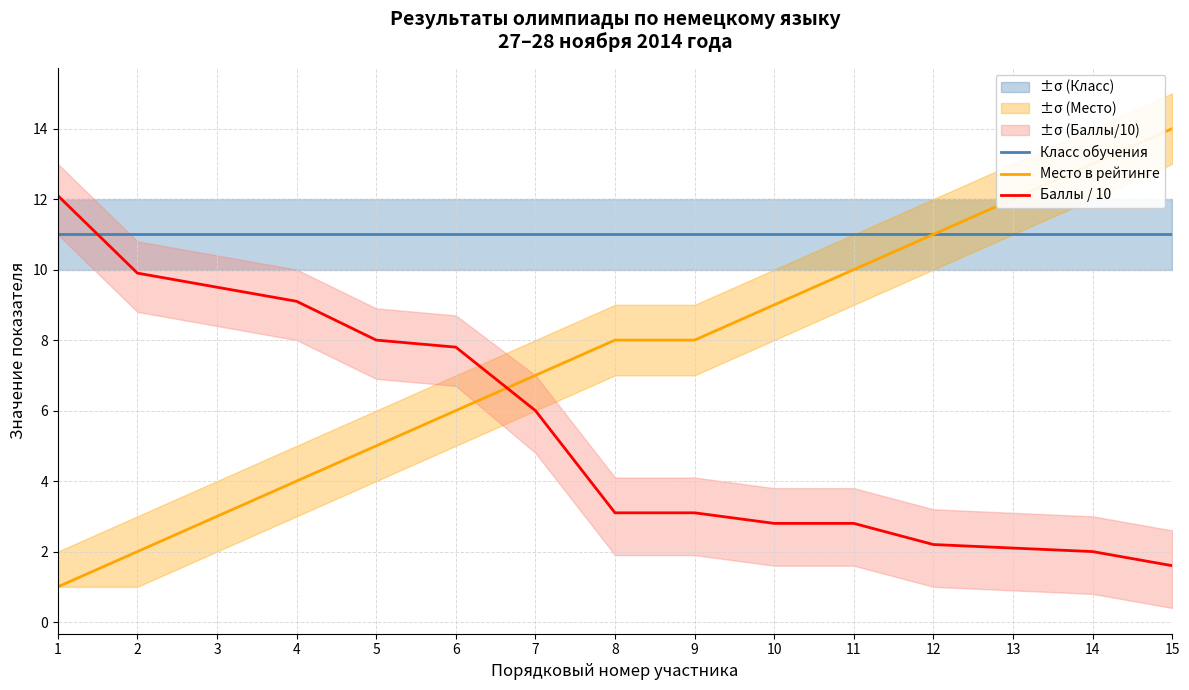

True or false: Баллы / 10 has more than 2 interior local peaks.

False